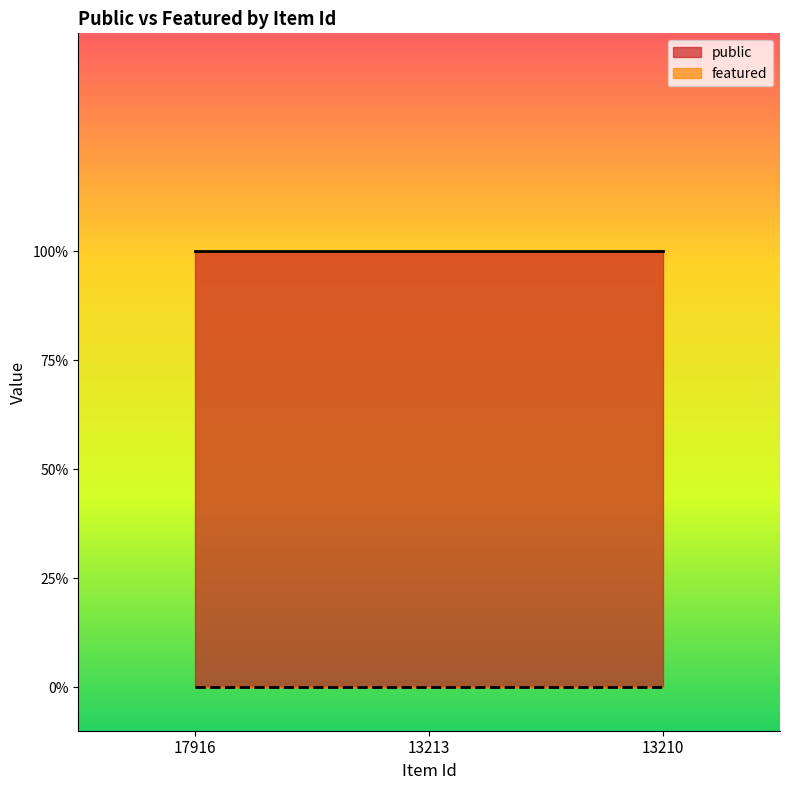

Count the number of categories in the chart.

3